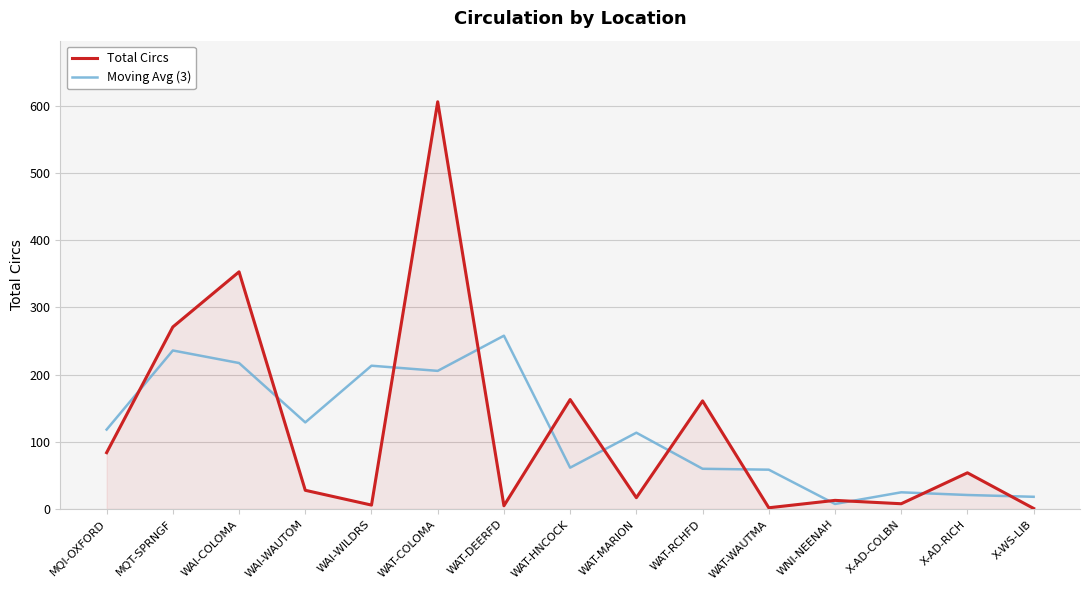

Where is the first local maximum for Moving Avg (3)?

MQT-SPRNGF